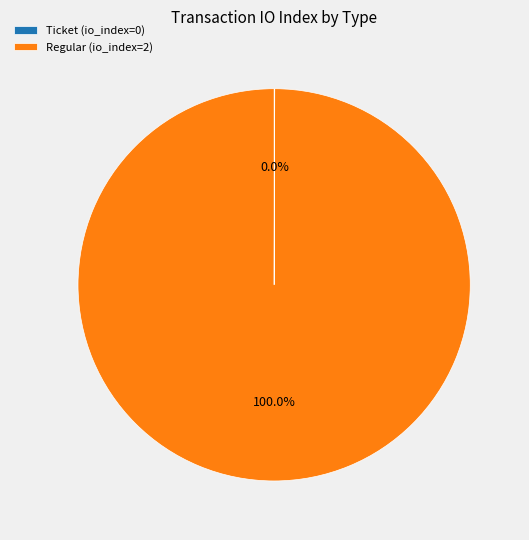

Is there a majority slice in this chart?

Yes